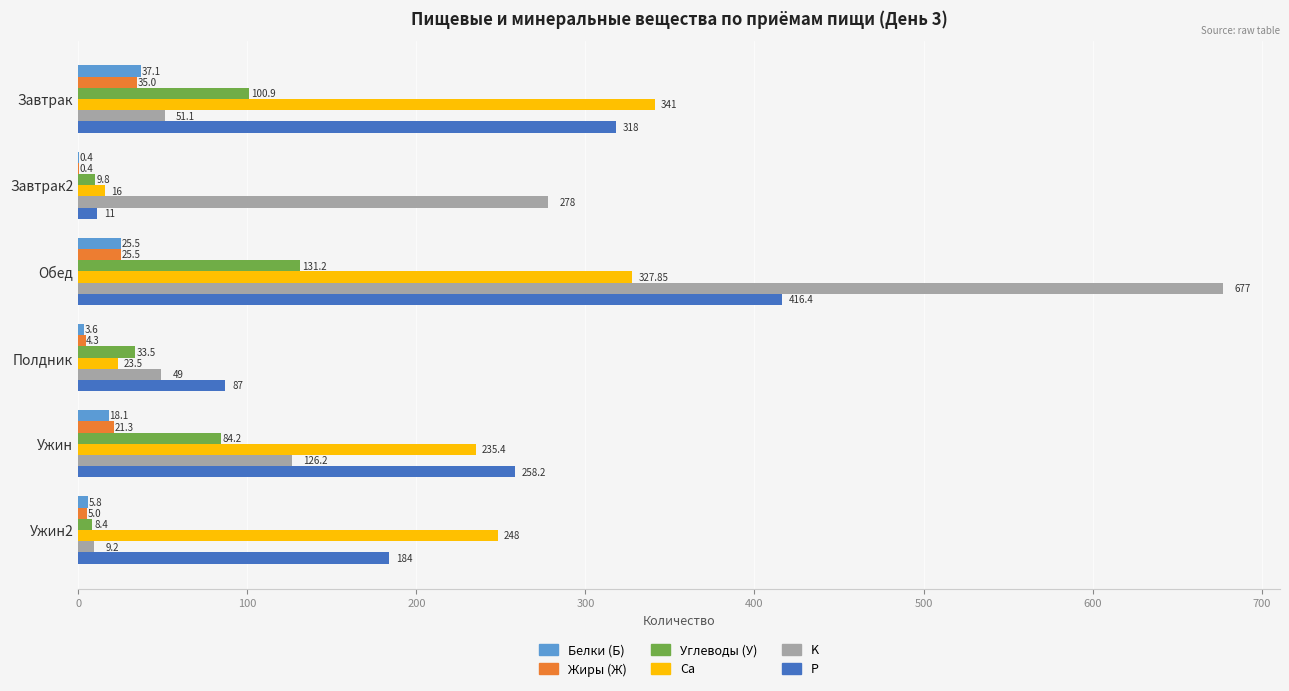

Which series has the largest total across all categories?

P